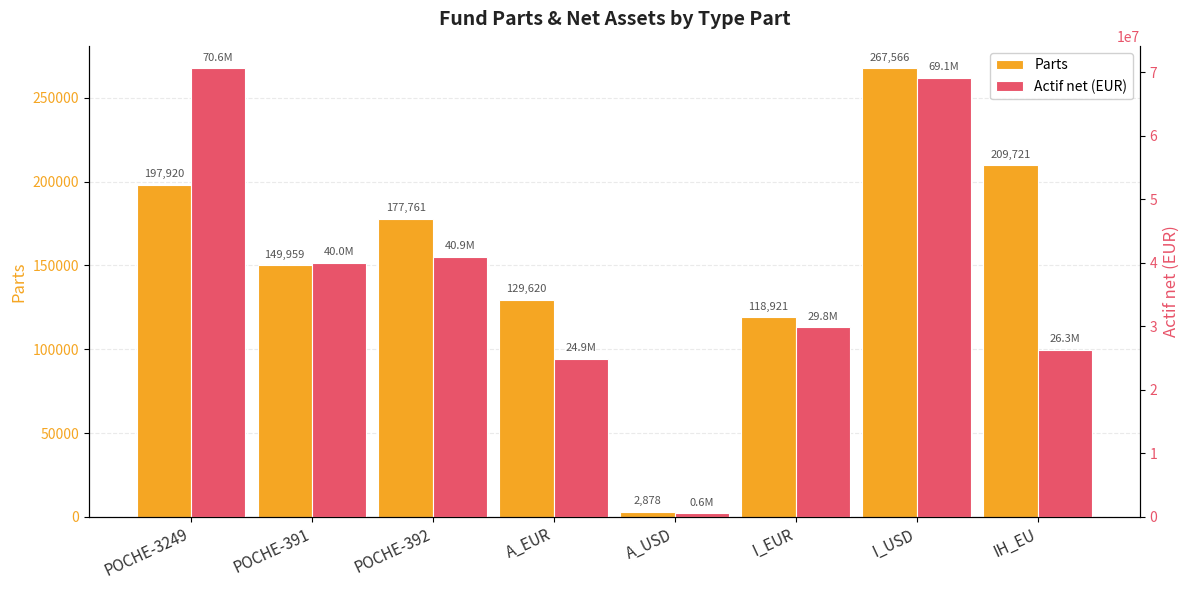

What is the difference between the second highest and minimum values in the Actif net (EUR) series?

68524070.1